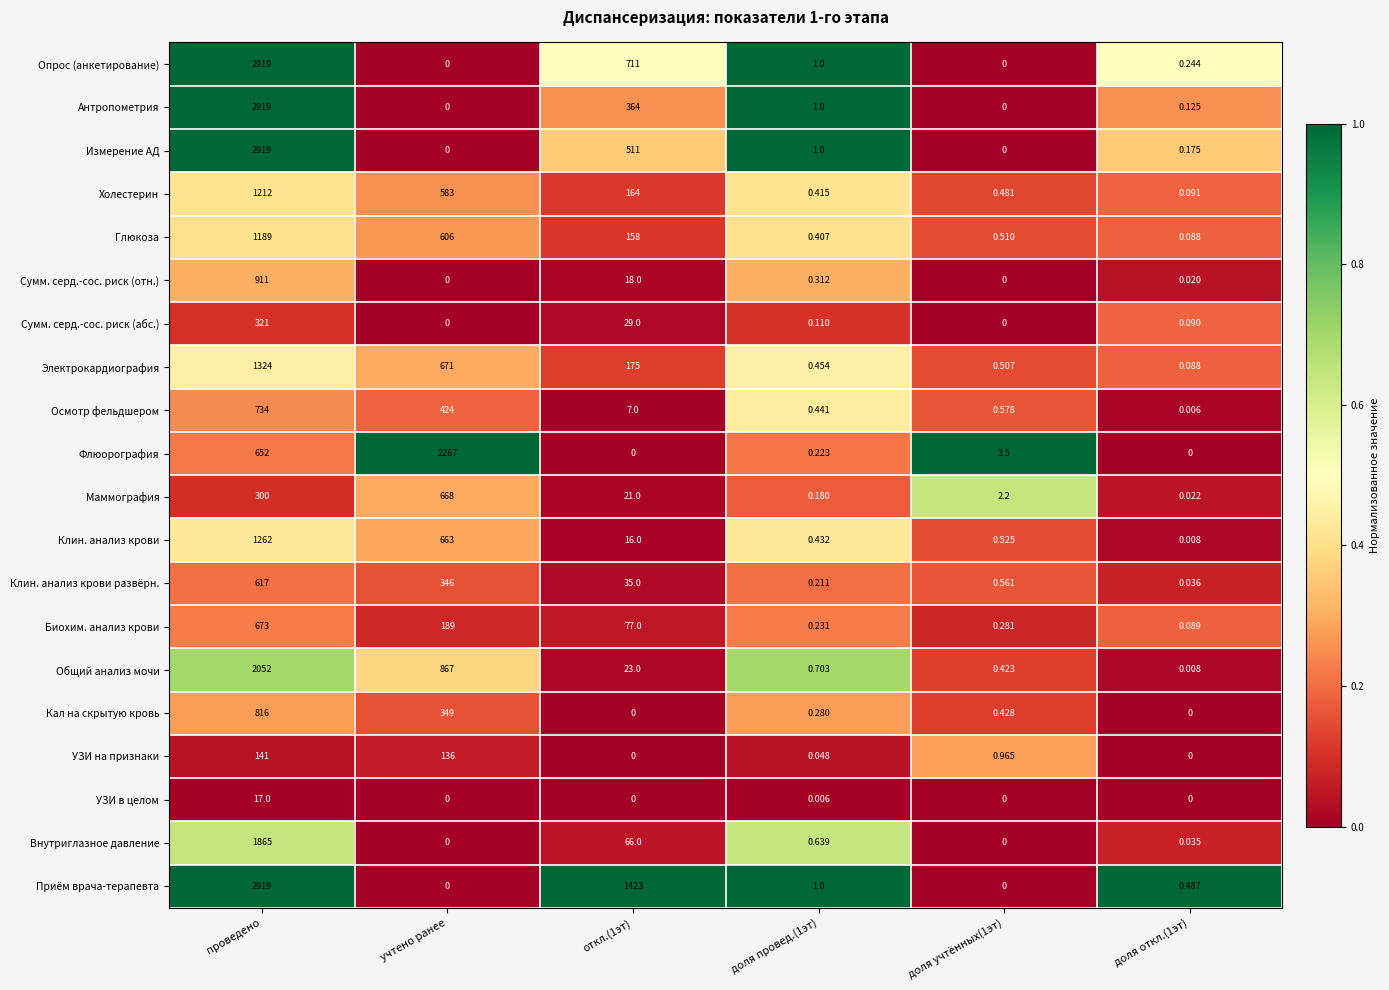

At which label is Клин. анализ крови closest to 631?

учтено ранее